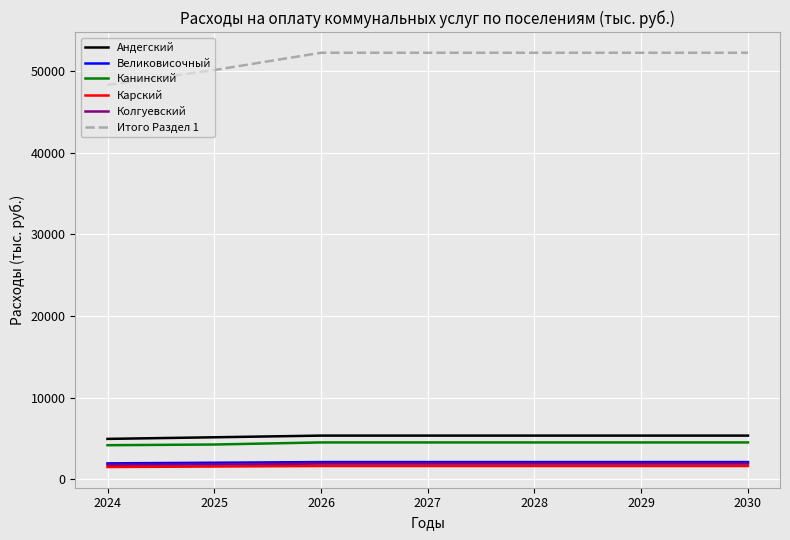

What is the spread (max minus min) of values at 2029?

50653.8